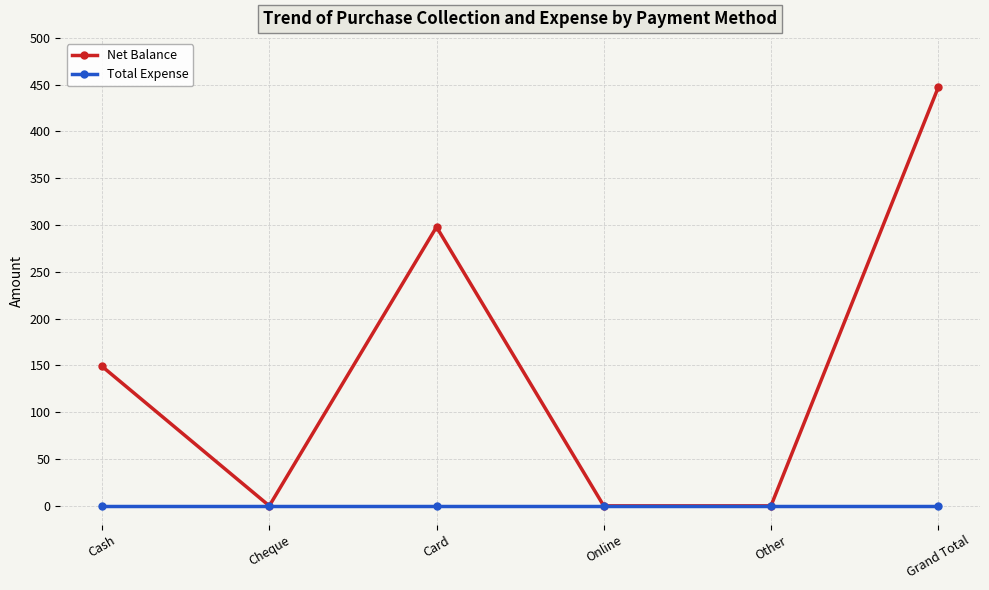

Rank the series by their average value, from lowest to highest.

Total Expense, Net Balance